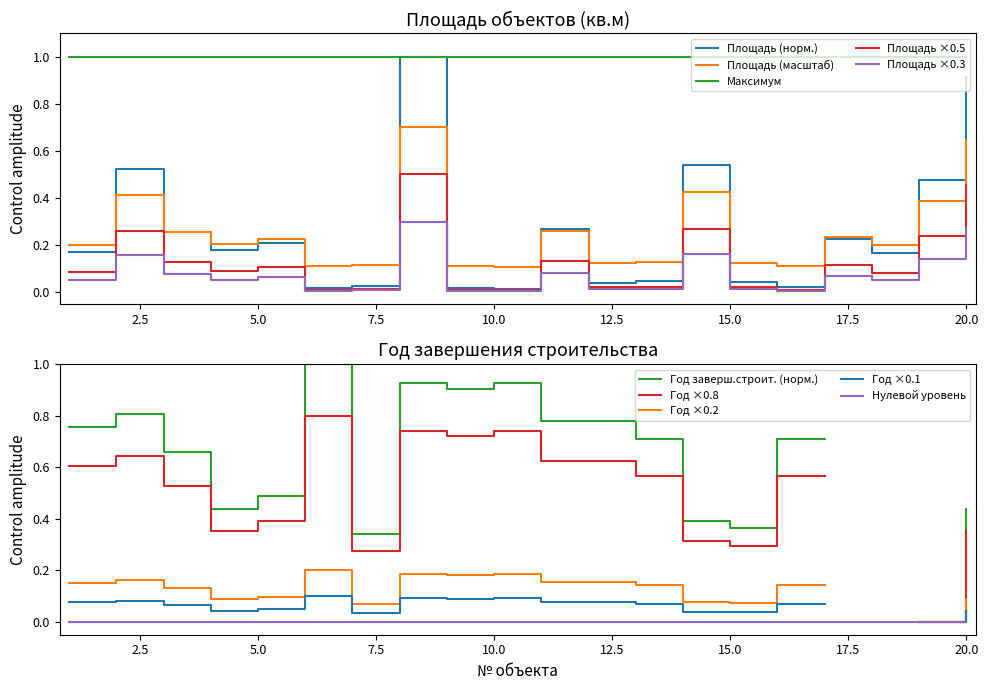

The value at 17 is 0.2. True or false?

True